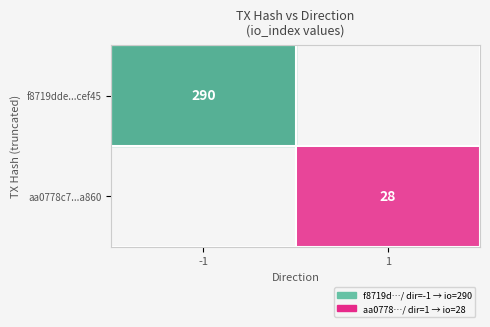

What is the spread (max minus min) of values at 1?

28